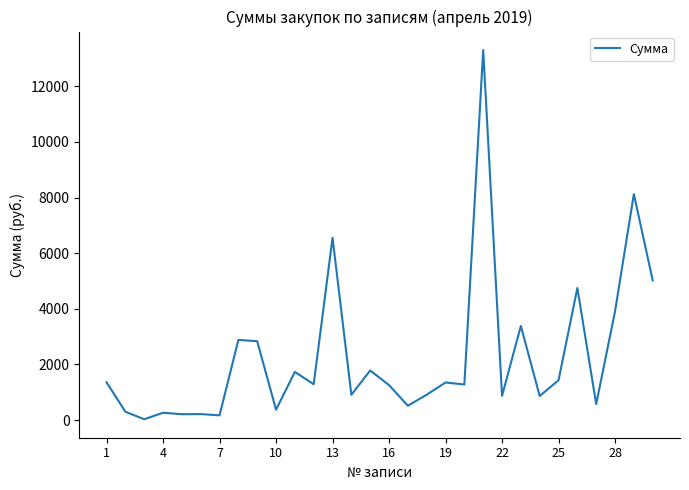

What is the greatest value displayed?

13301.8